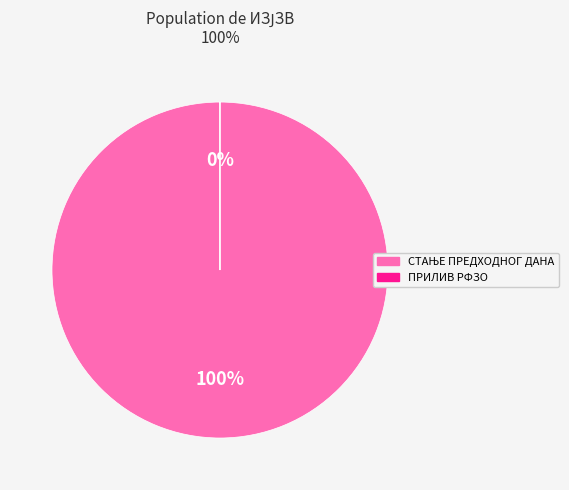

What is the total percentage of СТАЊЕ ПРЕДХОДНОГ ДАНА and ПРИЛИВ РФЗО ПО УГОВОРУ ЗА 2022.?

100.0%